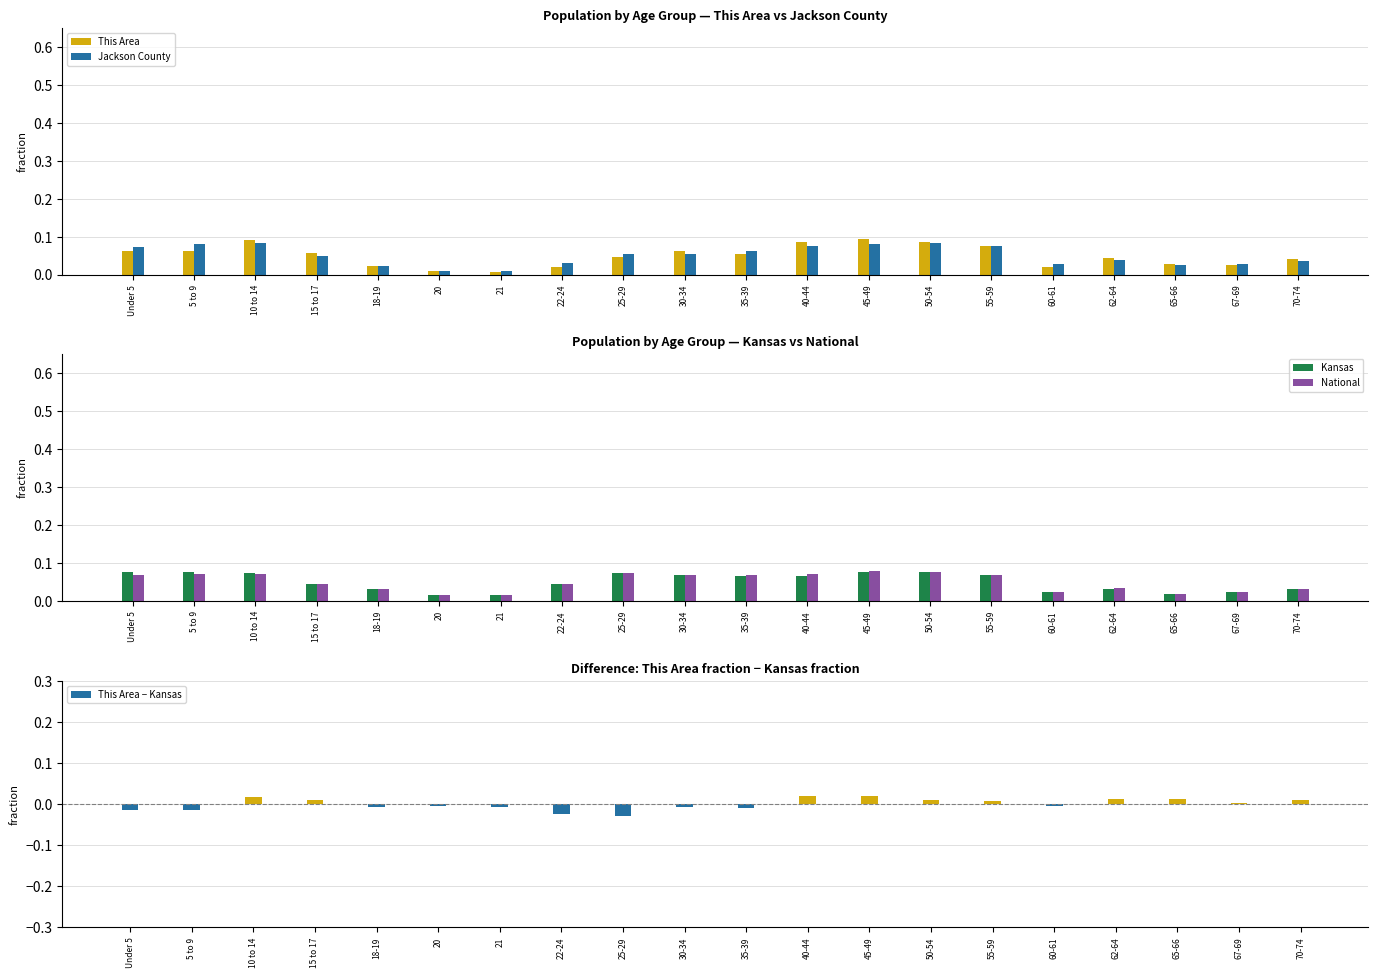

True or false: This Area − Kansas has a value of 0.0 at 45-49.

True